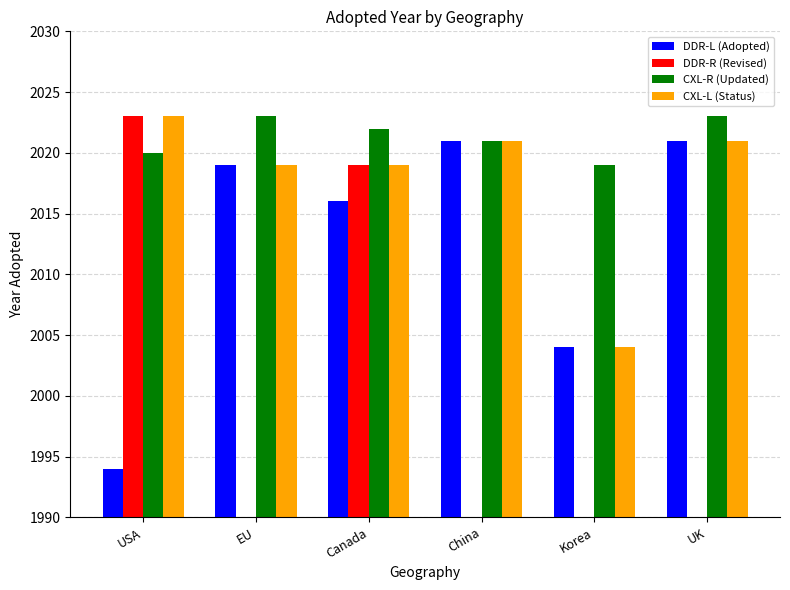

At which label does CXL-L (Status) reach its peak?

USA